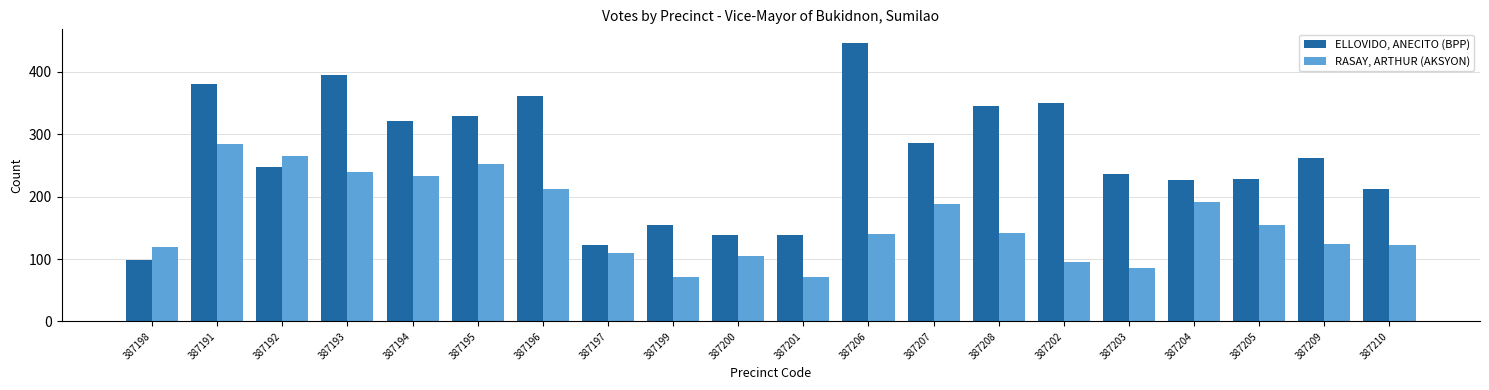

Which series has the largest total across all categories?

ELLOVIDO, ANECITO (BPP)